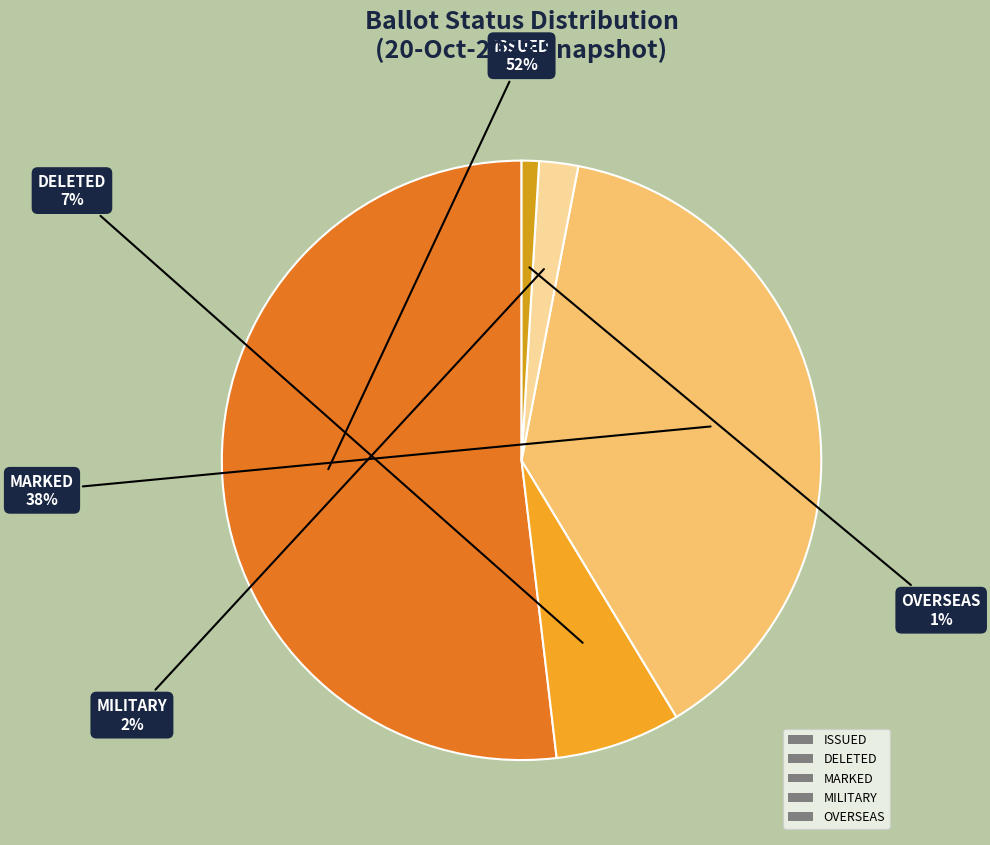

Does MARKED account for over 50% of the chart?

No